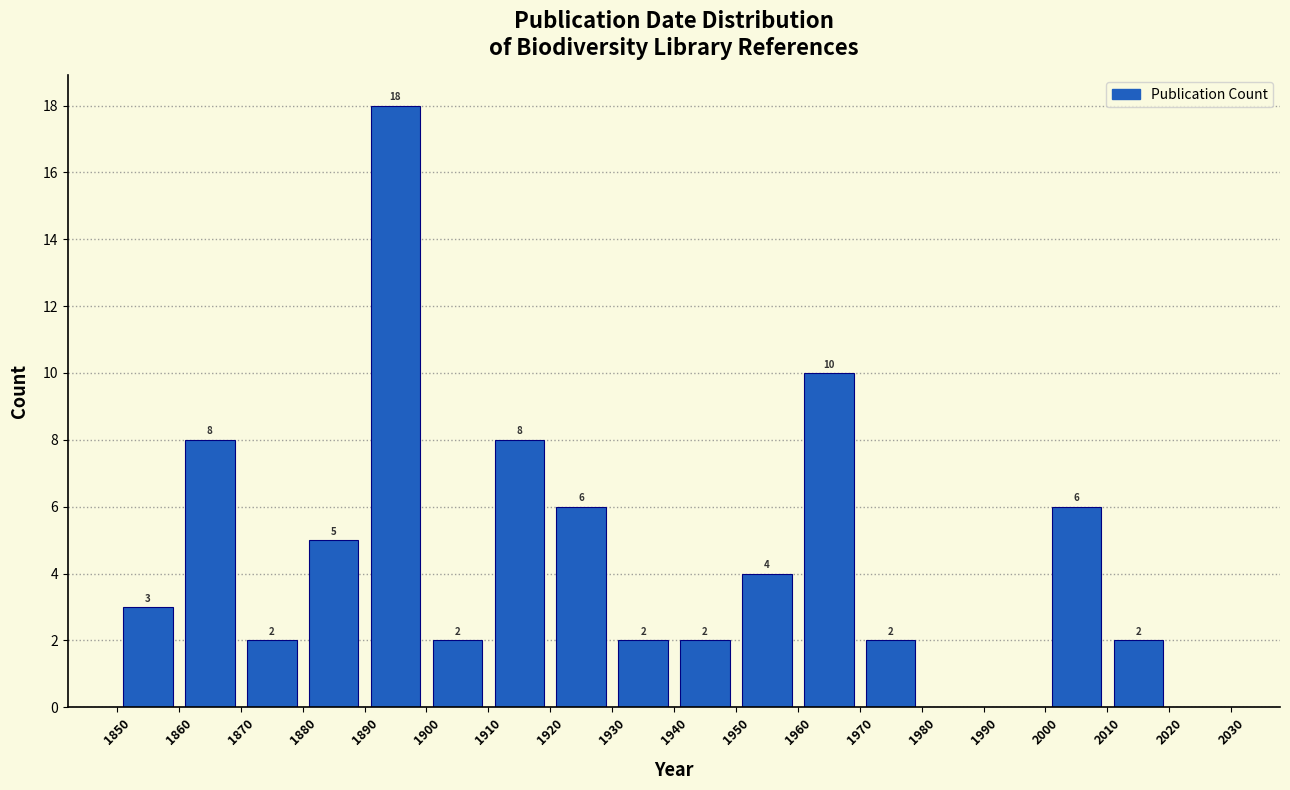

Over which range of the x-axis is the bar tallest?

1890 to 1900